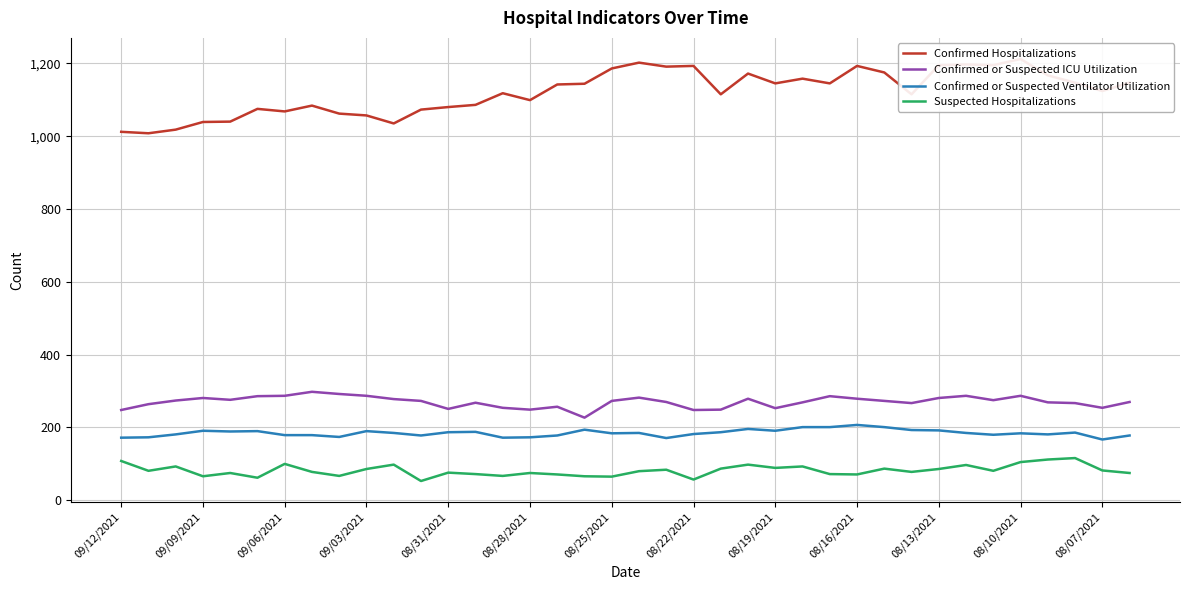

At how many categories does at least one series exceed 517?

38